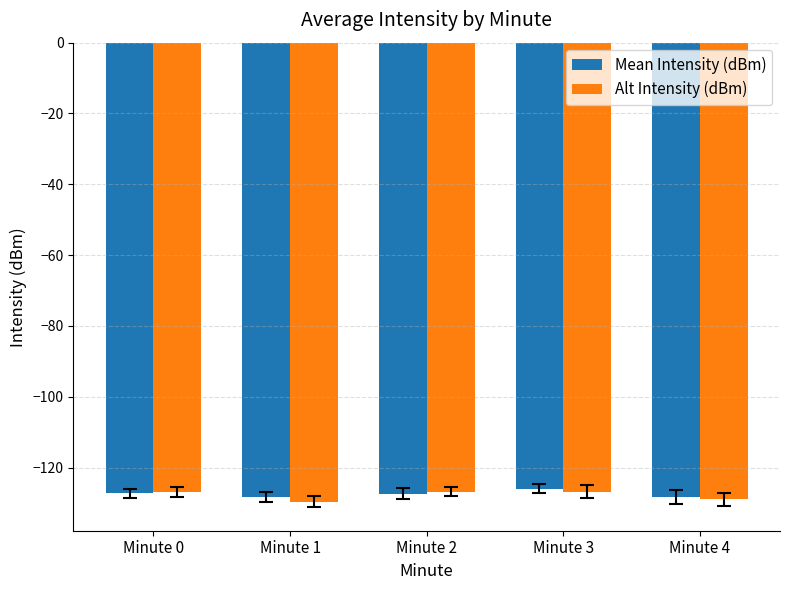

True or false: Mean Intensity (dBm) has a value of -220.9 at Minute 3.

False